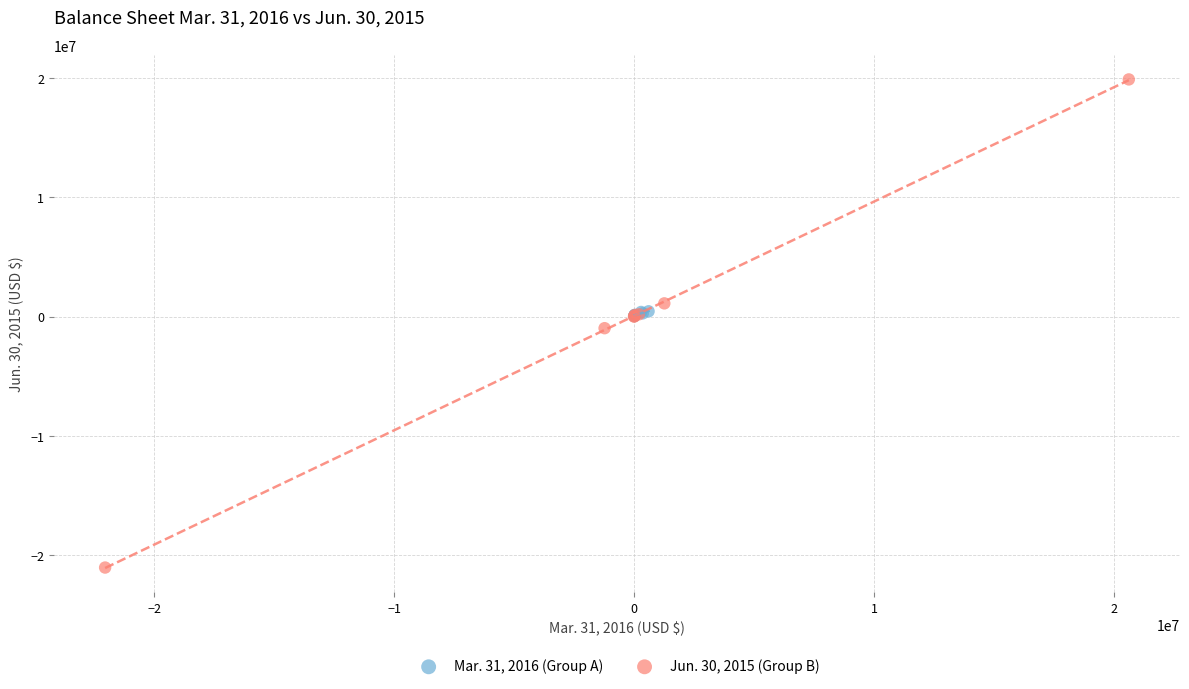

What are all the series names shown in the legend?

Mar. 31, 2016 (Group A), Jun. 30, 2015 (Group B)